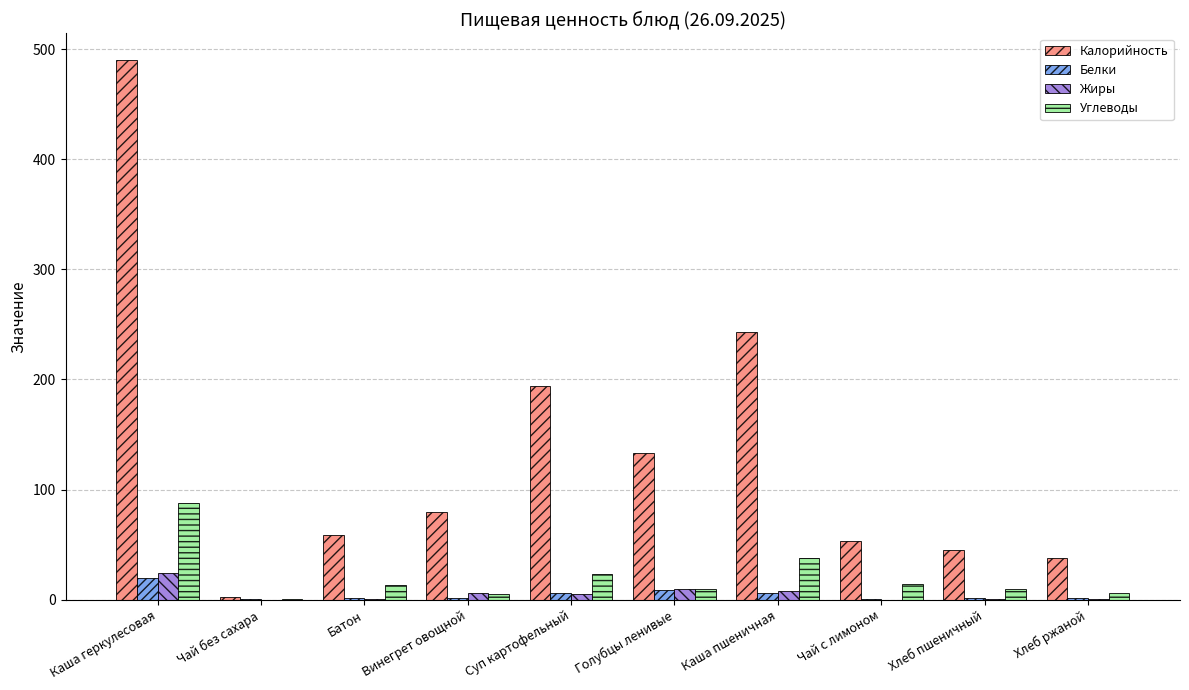

True or false: Белки has a value of 20.0 at Каша геркулесовая.

True